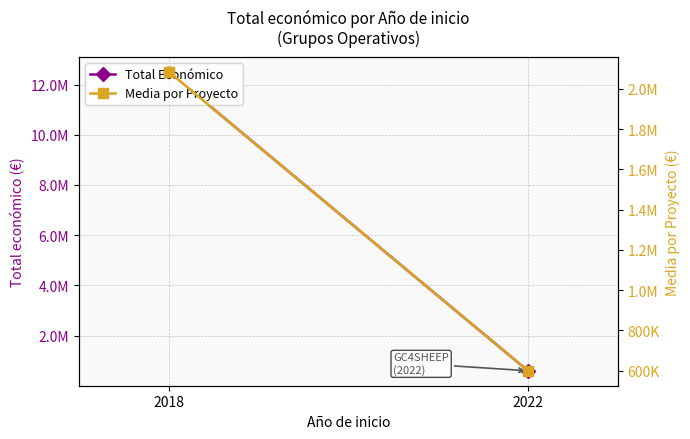

Reading left to right, what are all the values shown in this chart?

Total Económico: 2018=12508456.0	2022=599022.0
Media por Proyecto: 2018=2084742.7	2022=599022.0